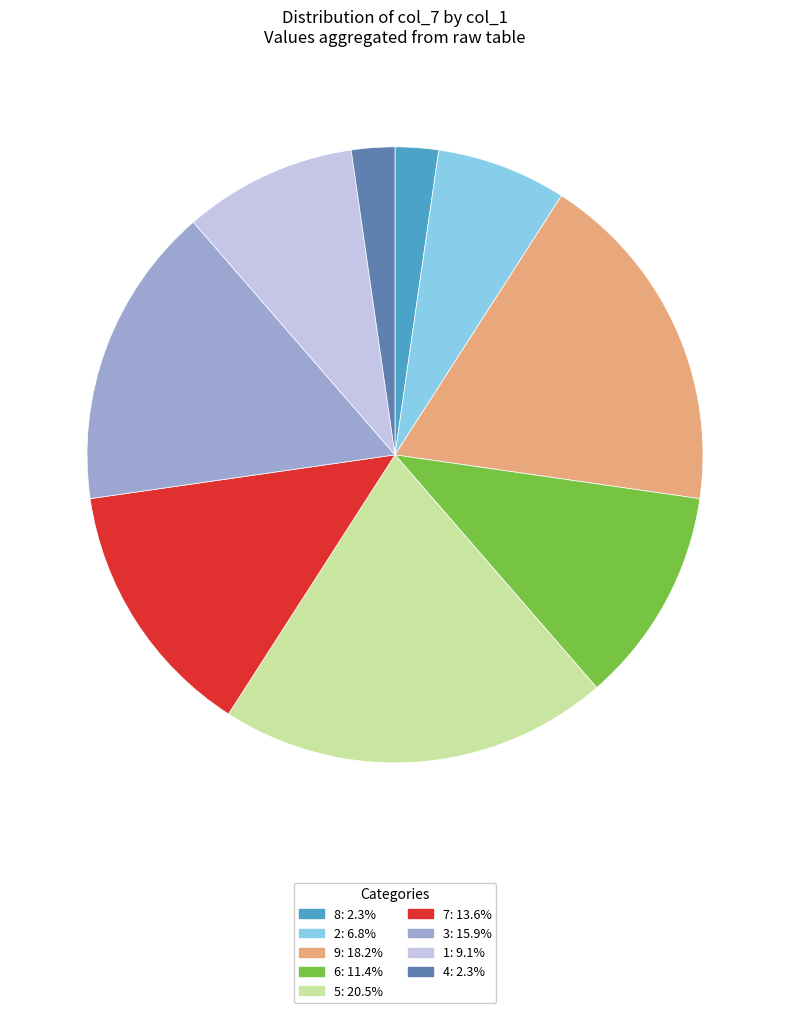

Is there any slice that represents more than half of the pie?

No